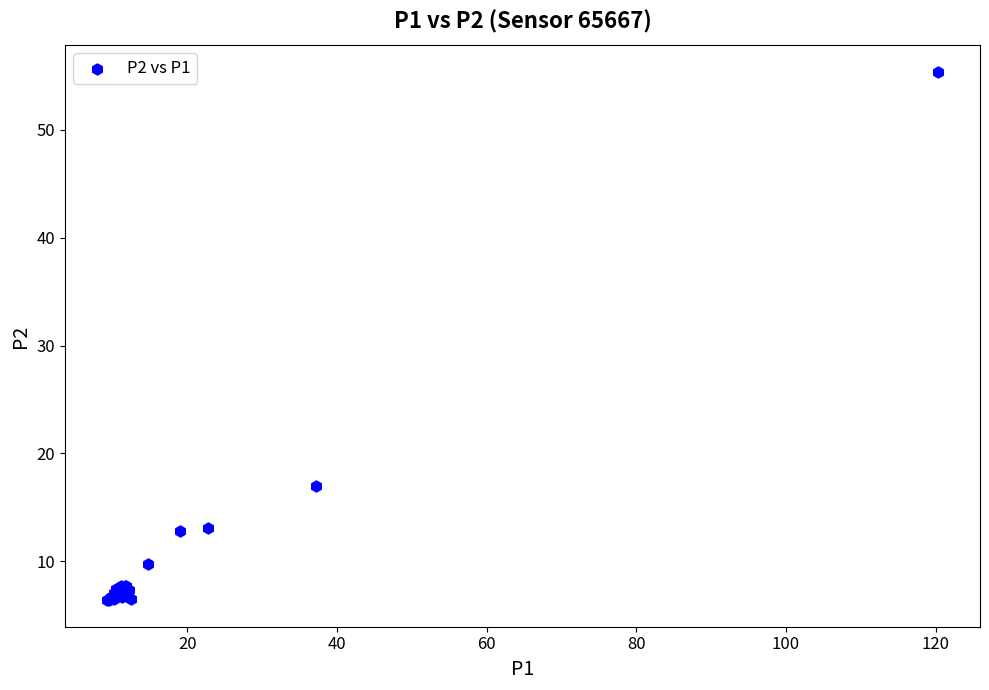

What Y value in the scatter plot is closest to 30?

17.0